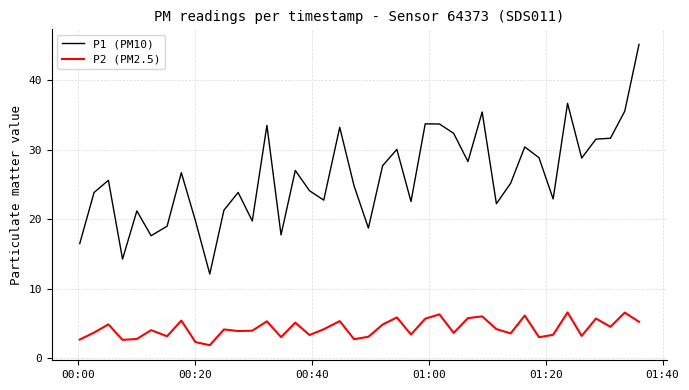

In P2 (PM2.5), how many points are lower than both neighbors (excluding endpoints)?

13